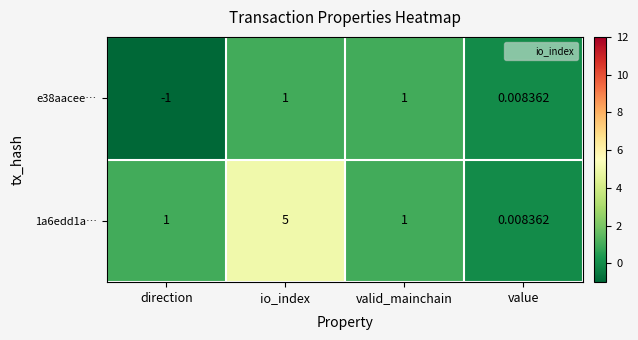

Which series has the largest total across all categories?

1a6edd1a…